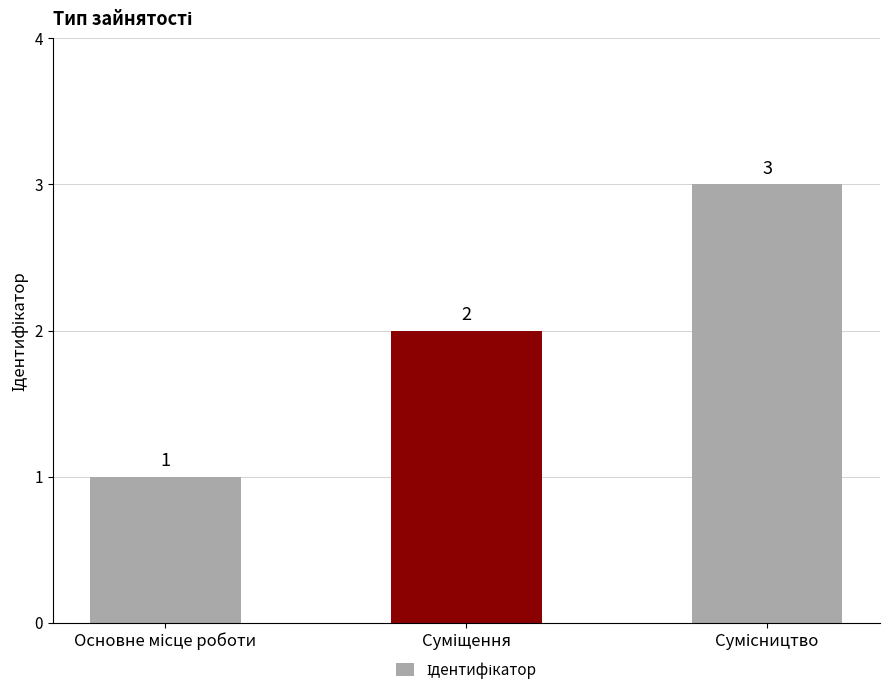

What is the value of the 1st bar from the left?

1